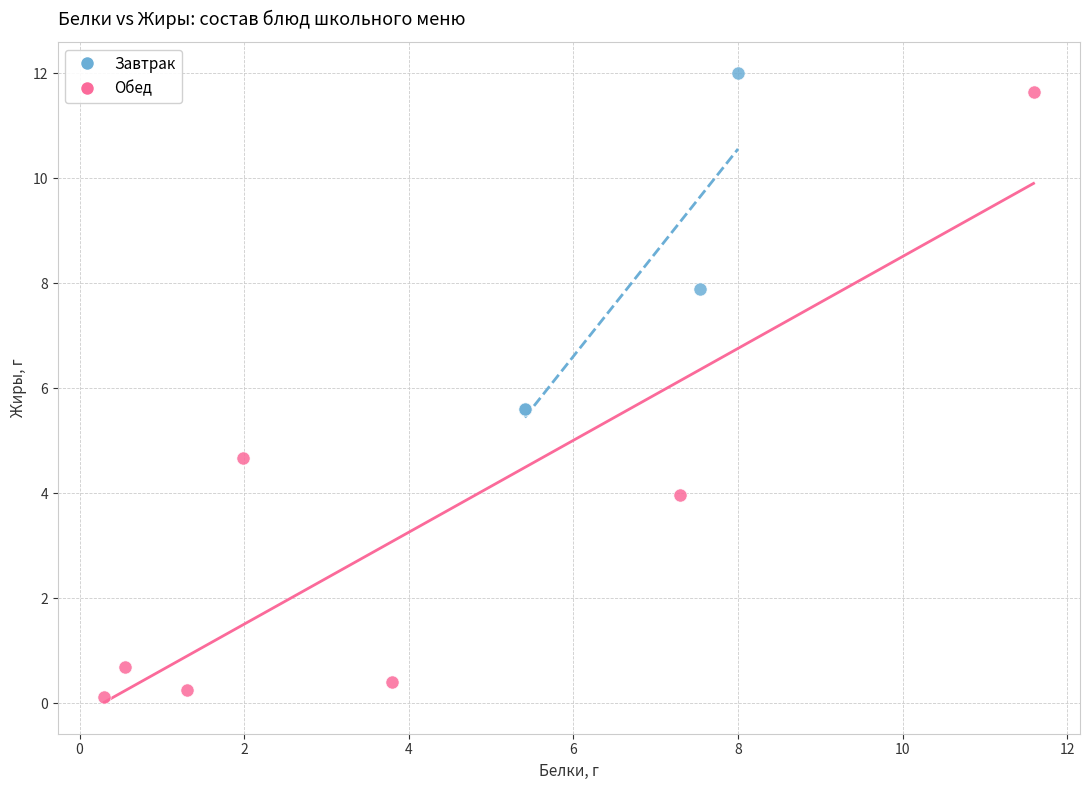

What are all the series names shown in the legend?

Завтрак, Обед